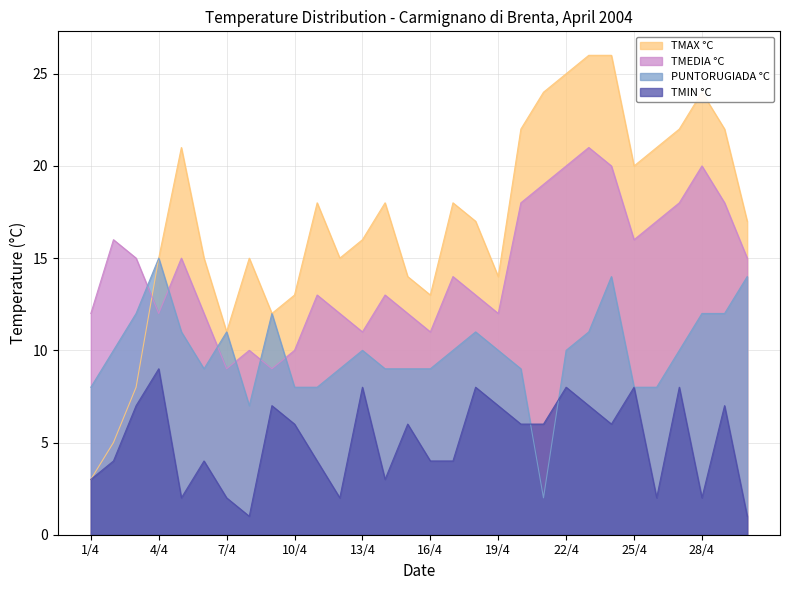

What is the label of the 6th point from the left?

6/4